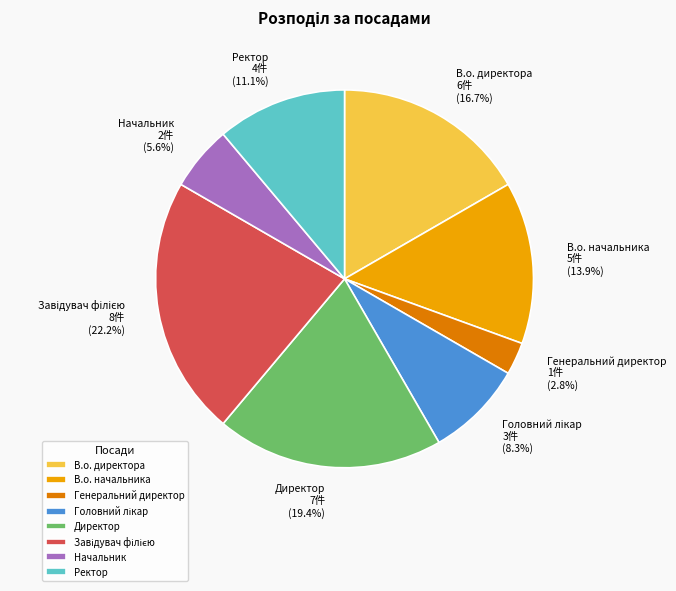

Does Ректор represent more than half of the total?

No